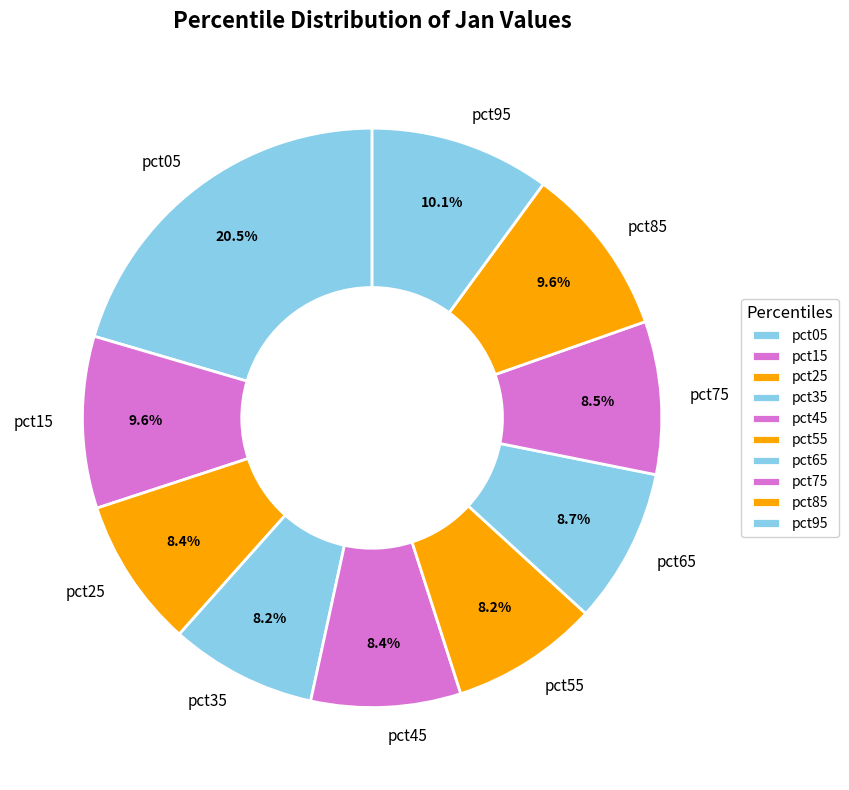

What percentage is the pct65 slice, to the nearest percent?

9%